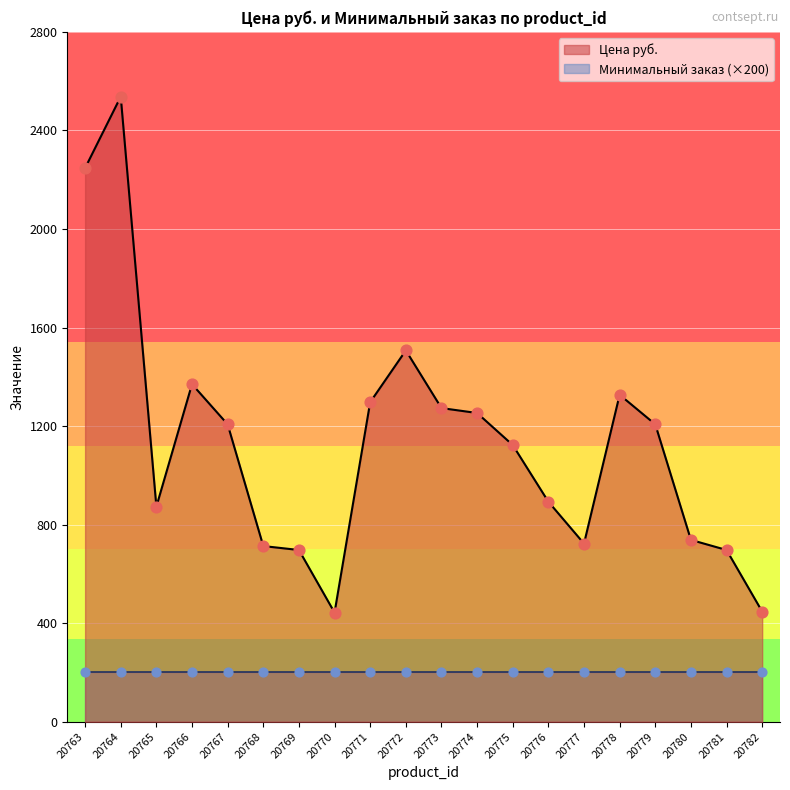

Between 20767 and 20775, which is larger?

20767